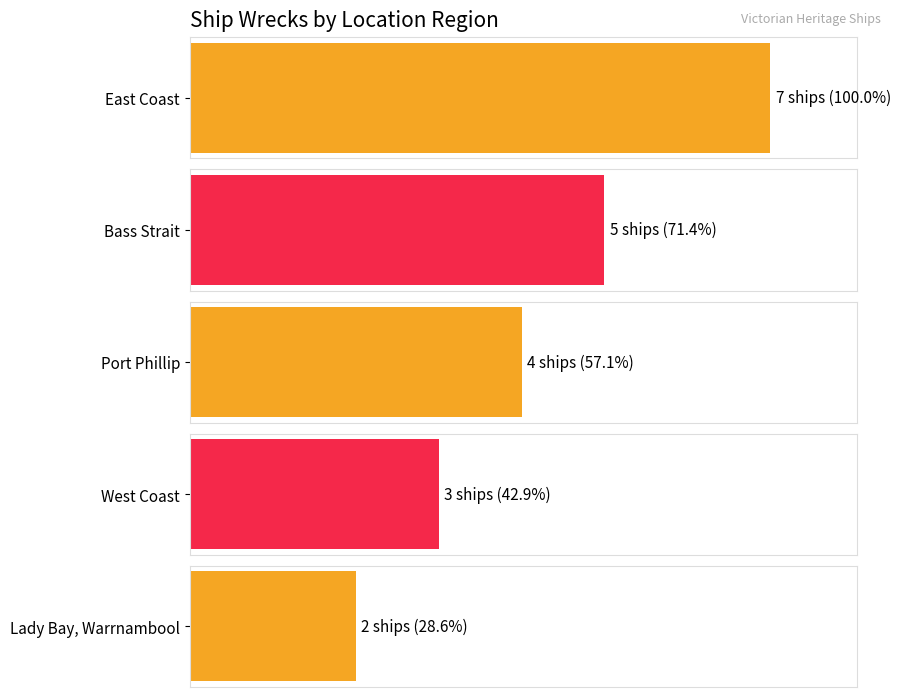

How many values exceed 2?

4